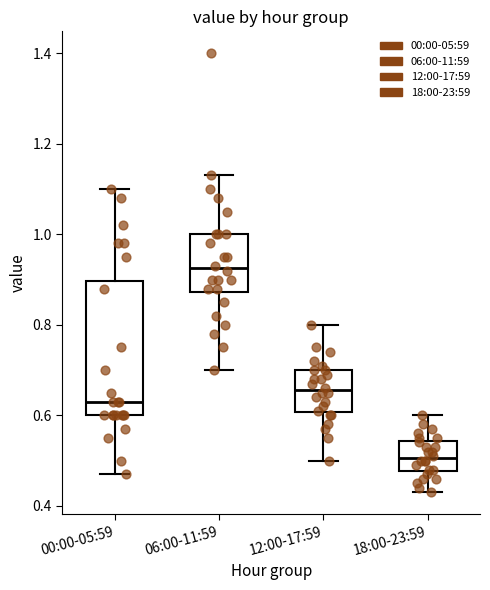

Reading left to right, transcribe this box plot: for each box, give where its median line is, the range the box spans, and where its two whiskers end, as read against the y-axis. The values are not printed on the chart, so give them approximately, as read against the axis.

00:00-05:59: median 0.64, box 0.60 to 0.90, whiskers 0.48 to 1.10
06:00-11:59: median 0.92, box 0.88 to 1.00, whiskers 0.70 to 1.14
12:00-17:59: median 0.66, box 0.60 to 0.70, whiskers 0.50 to 0.80
18:00-23:59: median 0.50, box 0.48 to 0.54, whiskers 0.44 to 0.60